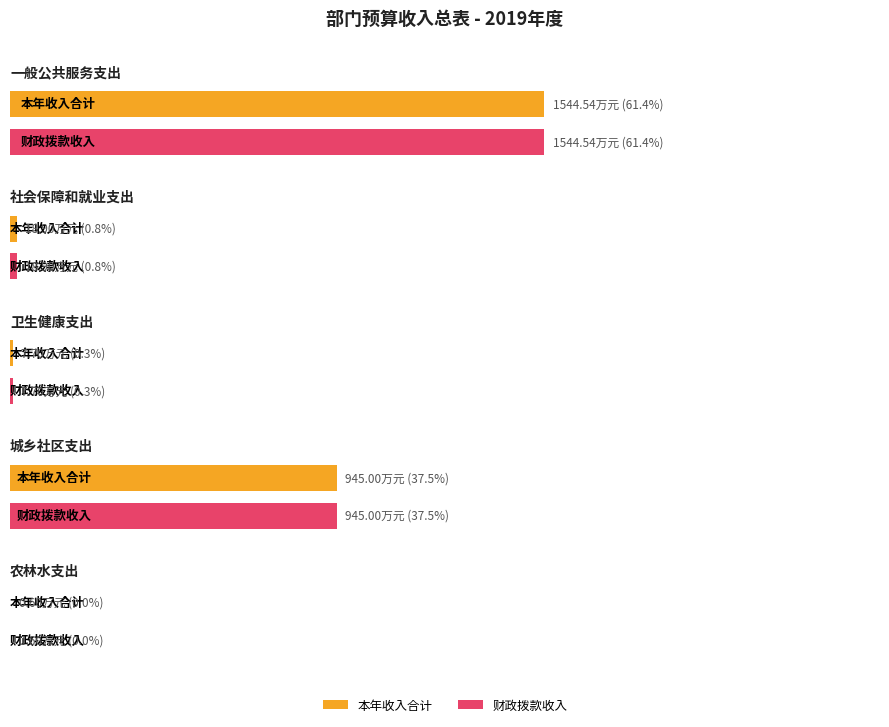

Which series has the largest total across all categories?

本年收入合计